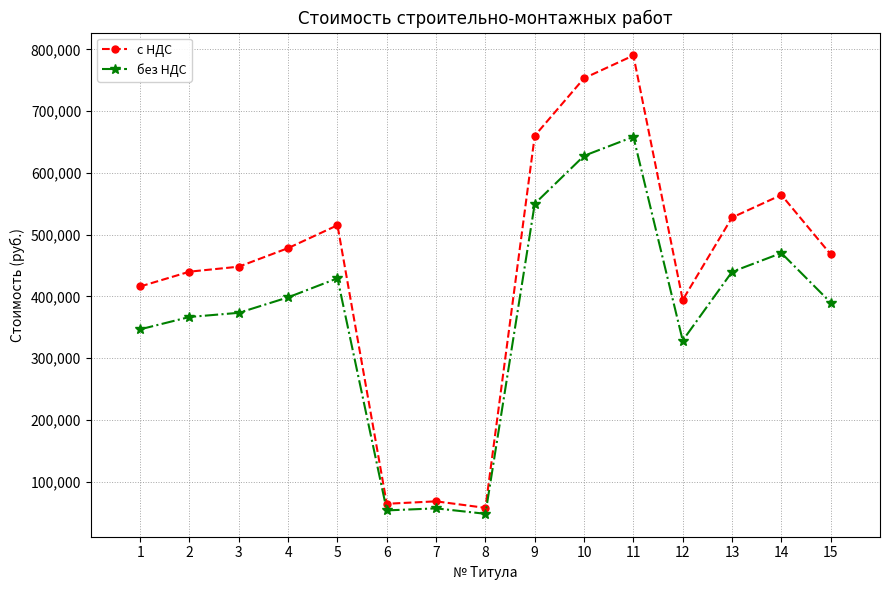

True or false: с НДС and без НДС cross at least once.

False